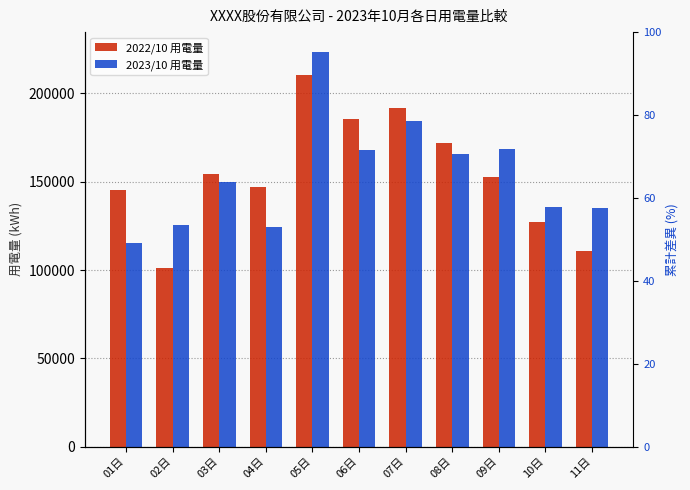

What is the label of the 1st bar from the left?

01日